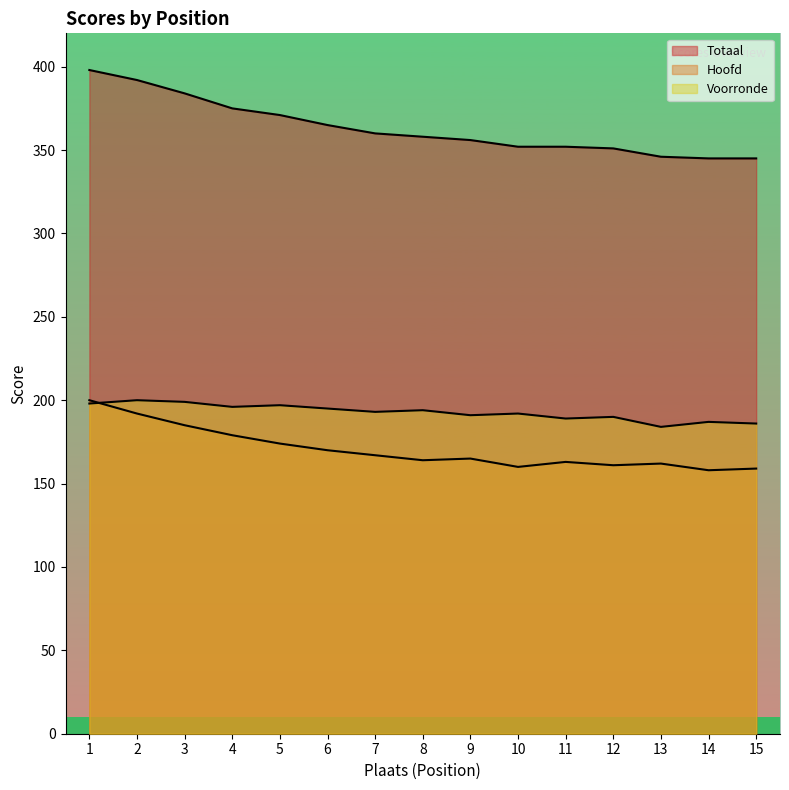

What is the value of the Voorronde point at the 6th from the left?

195